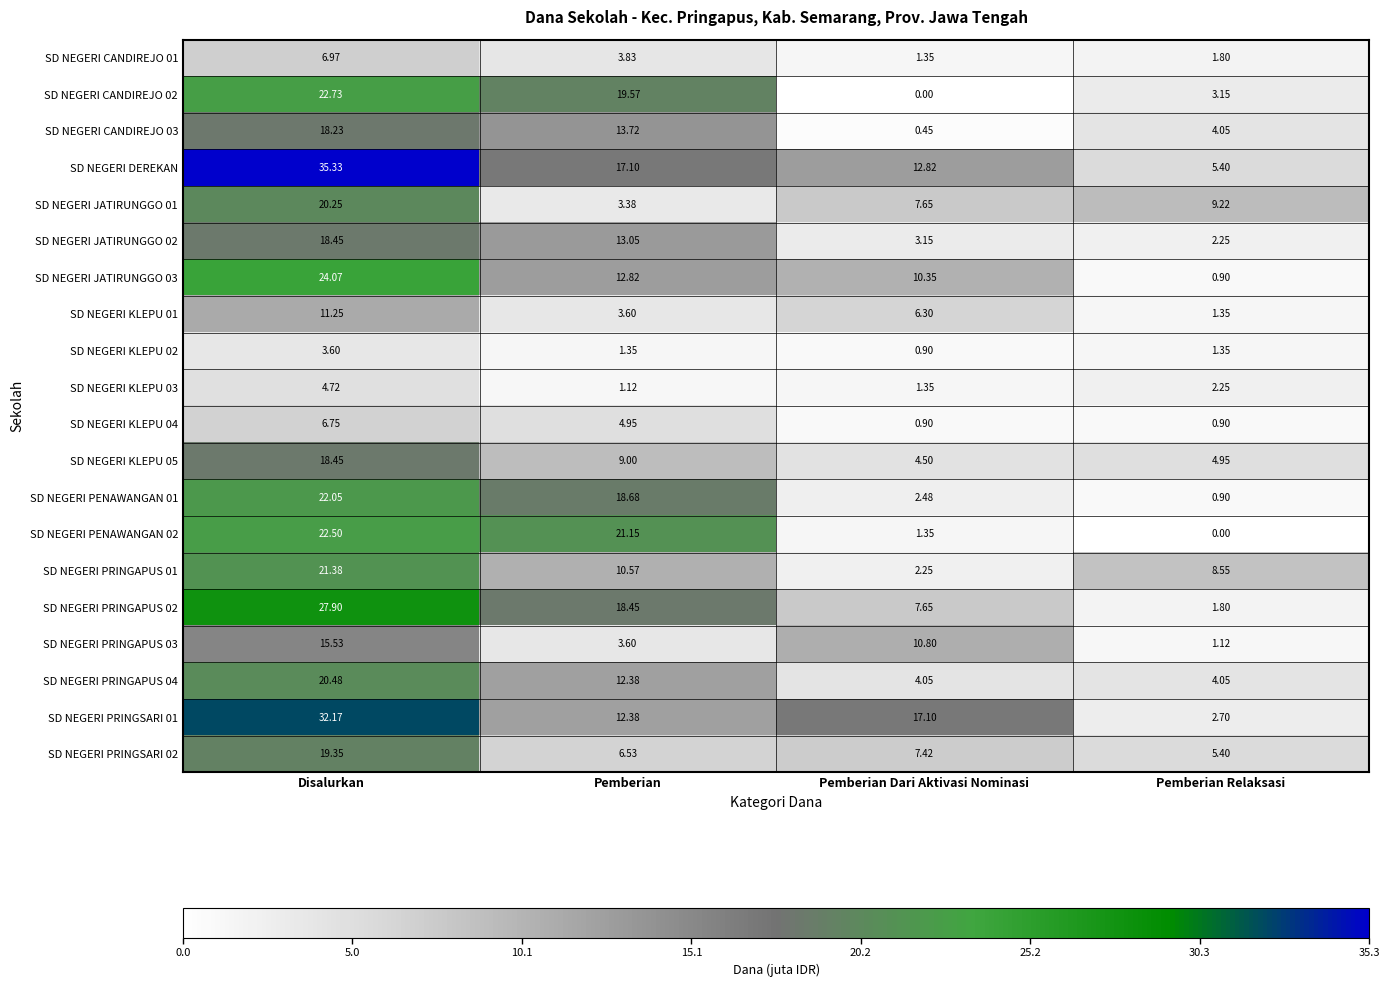

Where is SD NEGERI PRINGSARI 02 nearest to the value 12?

Pemberian Dari Aktivasi Nominasi